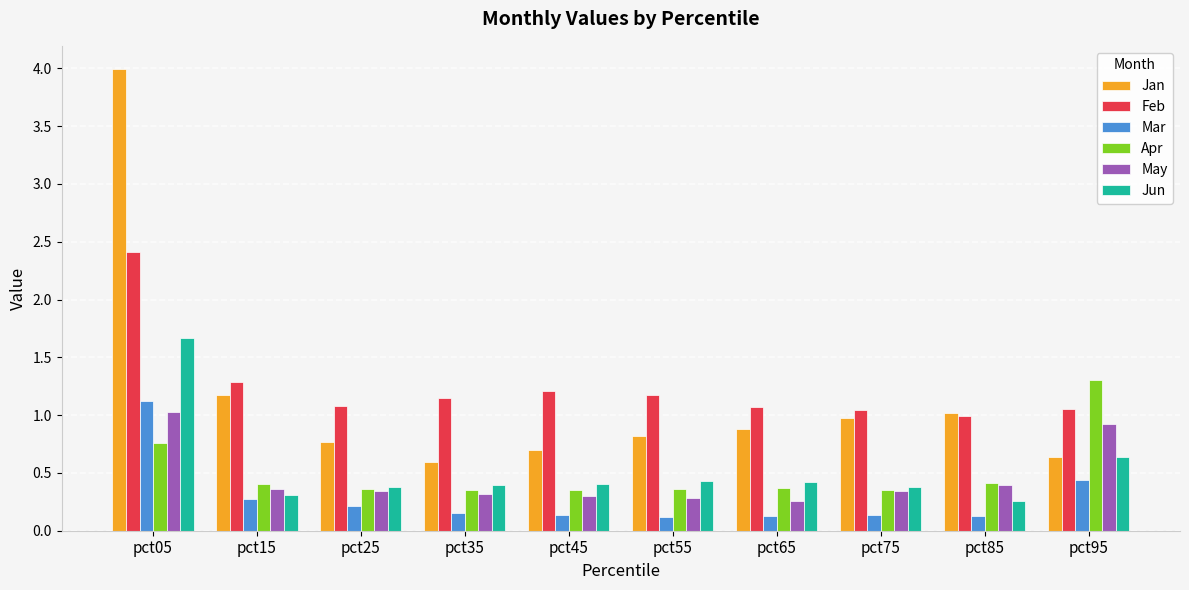

What is the value of the Apr bar at the 1st from the left?

0.8